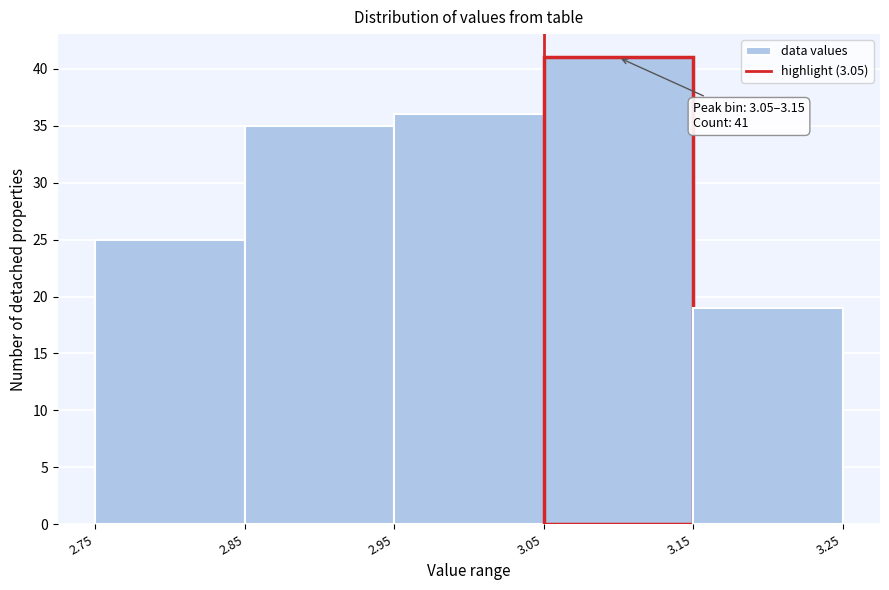

Over which range of the x-axis is the bar tallest?

3.05 to 3.15